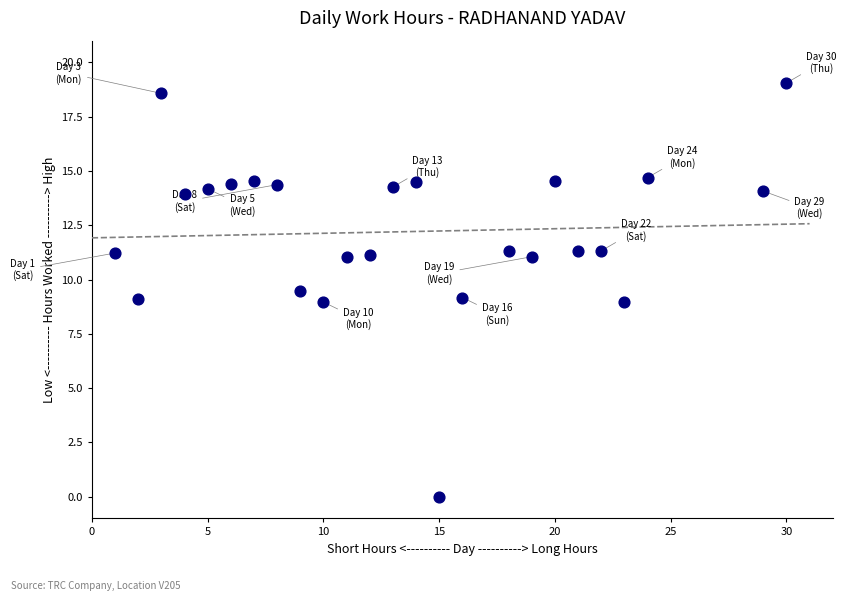

What is the range of X values (max minus min)?

29.0